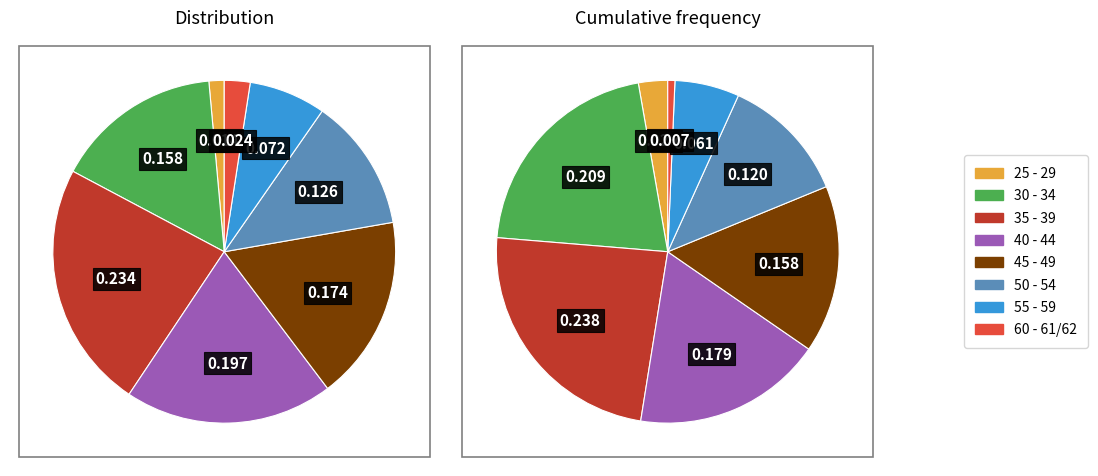

To the nearest percent, what is the combined percentage of 35 - 39 and 55 - 59?

30%